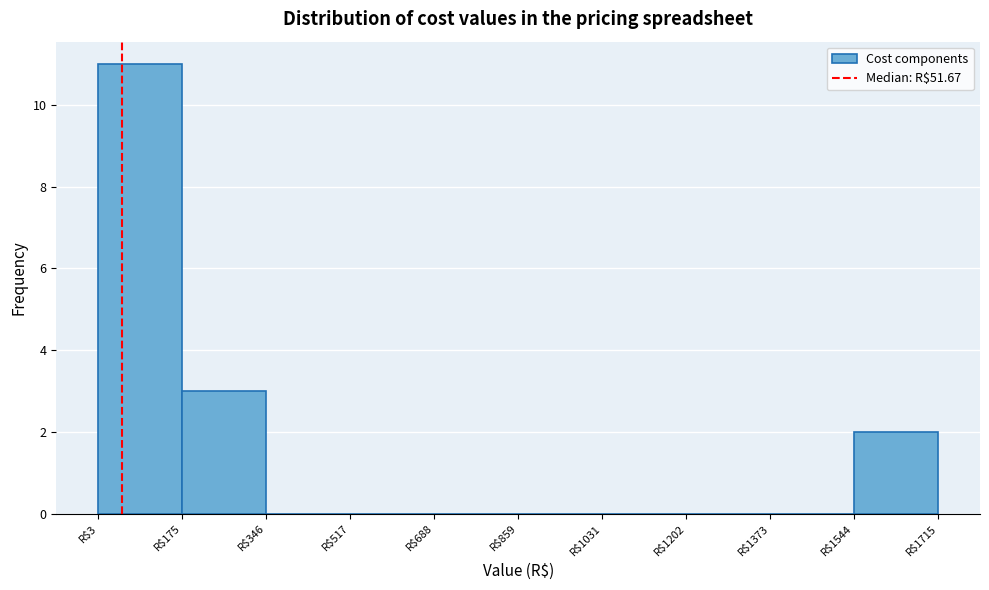

How tall is the bar that spans 0 to 180 on the x-axis? Neither the bar edges nor the heights are printed on the chart, so give them approximately, as read against the axes.

11